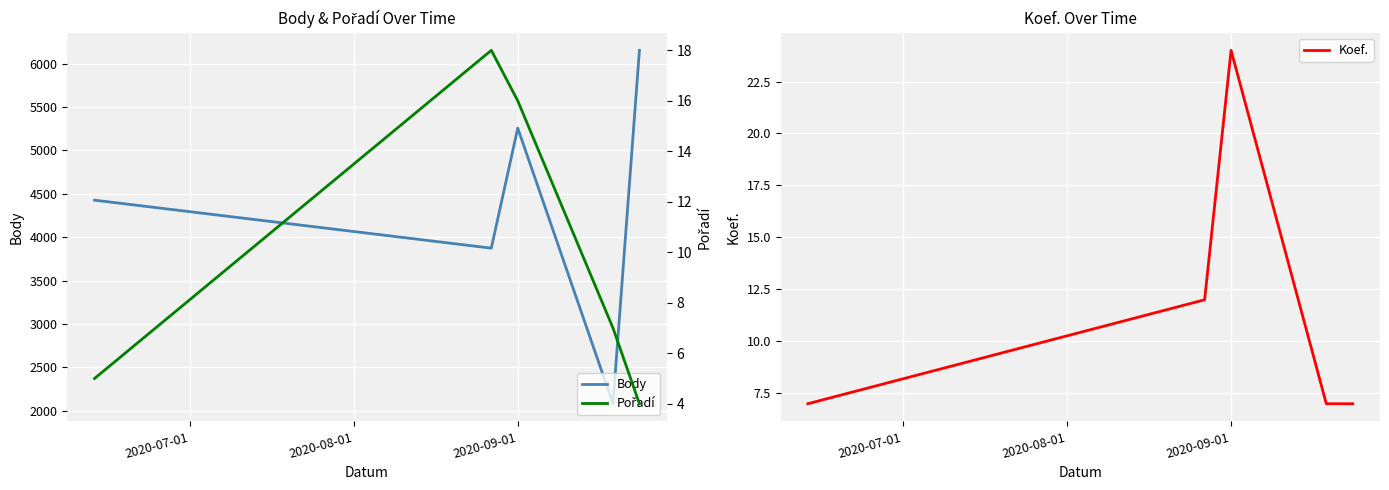

Where does the Body series first go above 4427?

2020-09-01